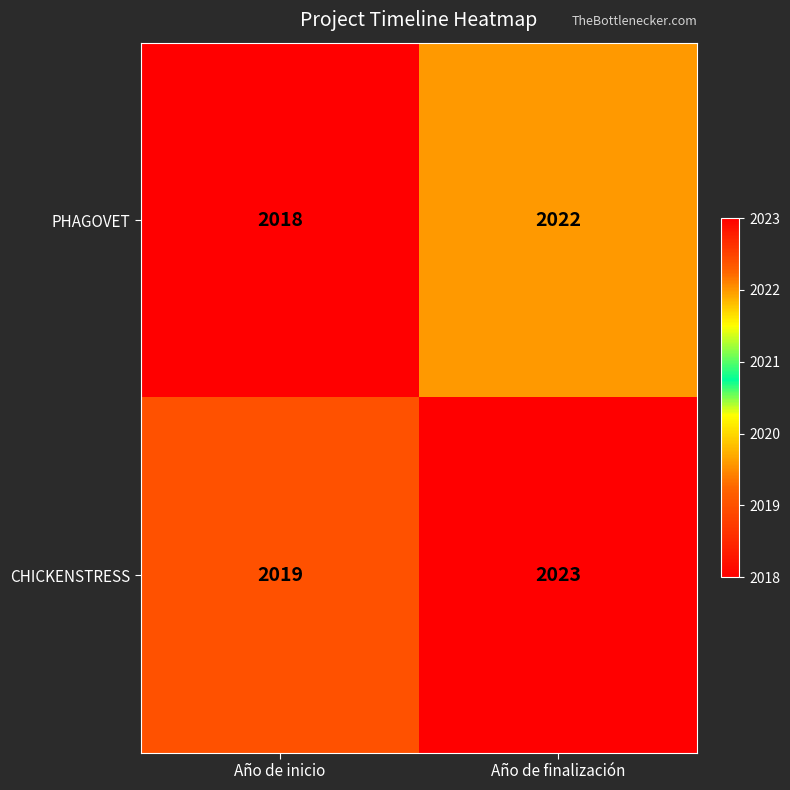

At how many categories does at least one series exceed 2018?

2